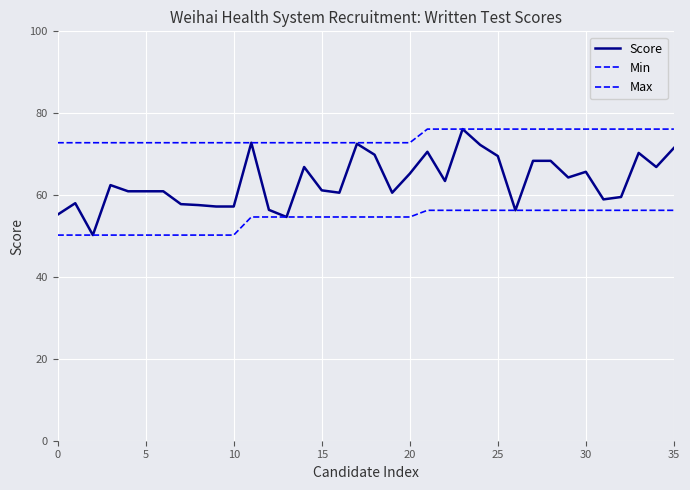

How many lines are shown in the chart?

3